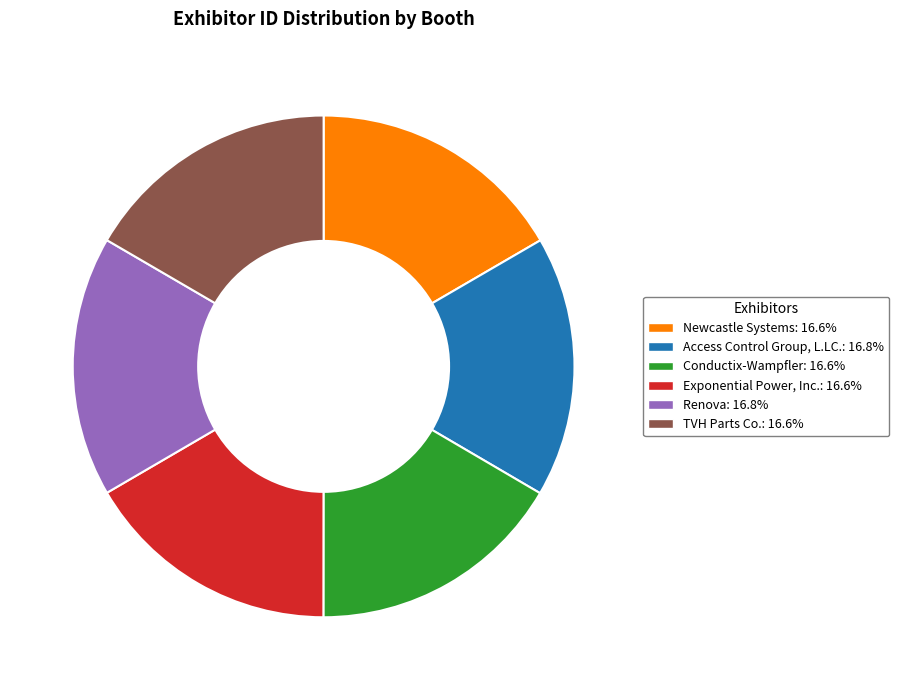

Combined, do Newcastle Systems: 16.6% and Access Control Group, L.LC.: 16.8% account for over 50%?

No